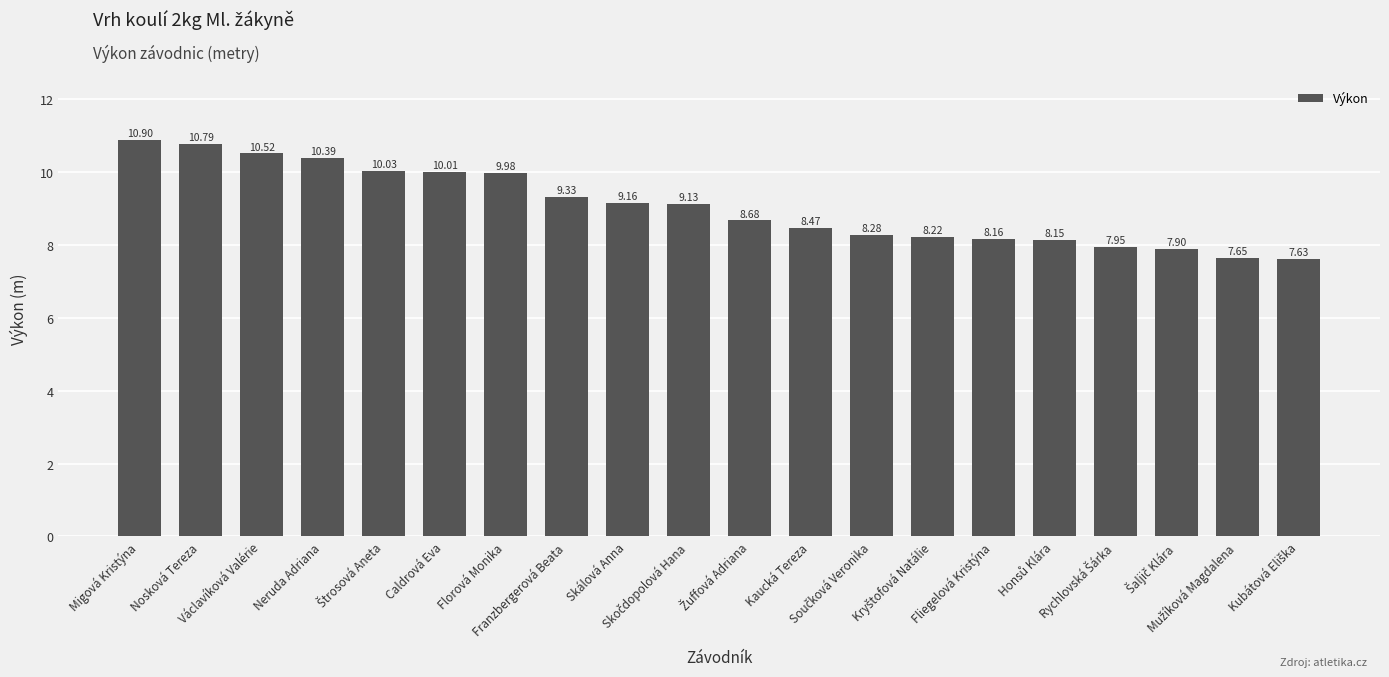

What is the label of the 20th bar from the right?

Migová Kristýna